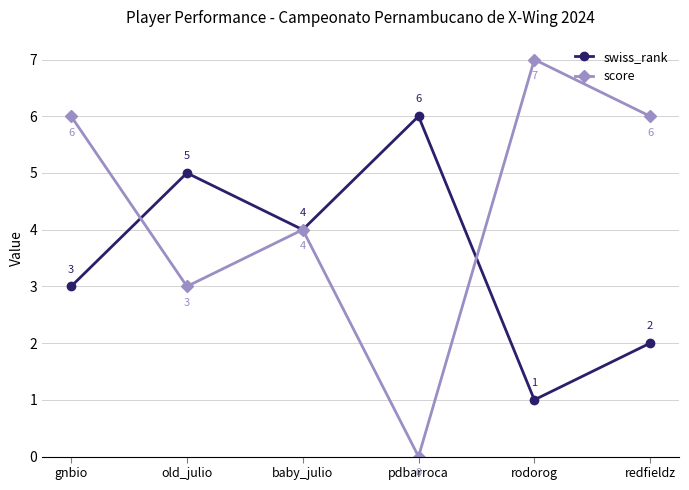

How many lines are shown in the chart?

2